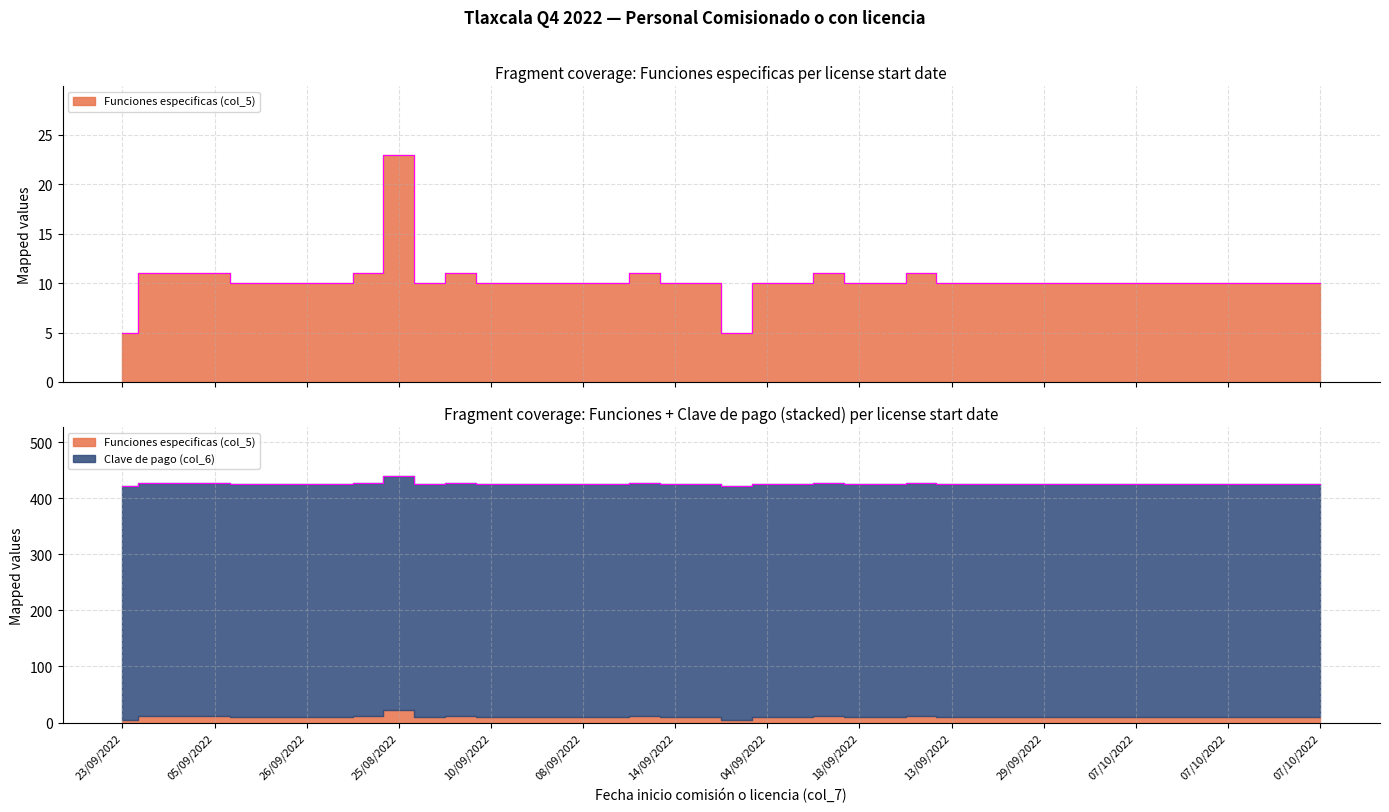

Which category has the lowest value across all series?

23/09/2022